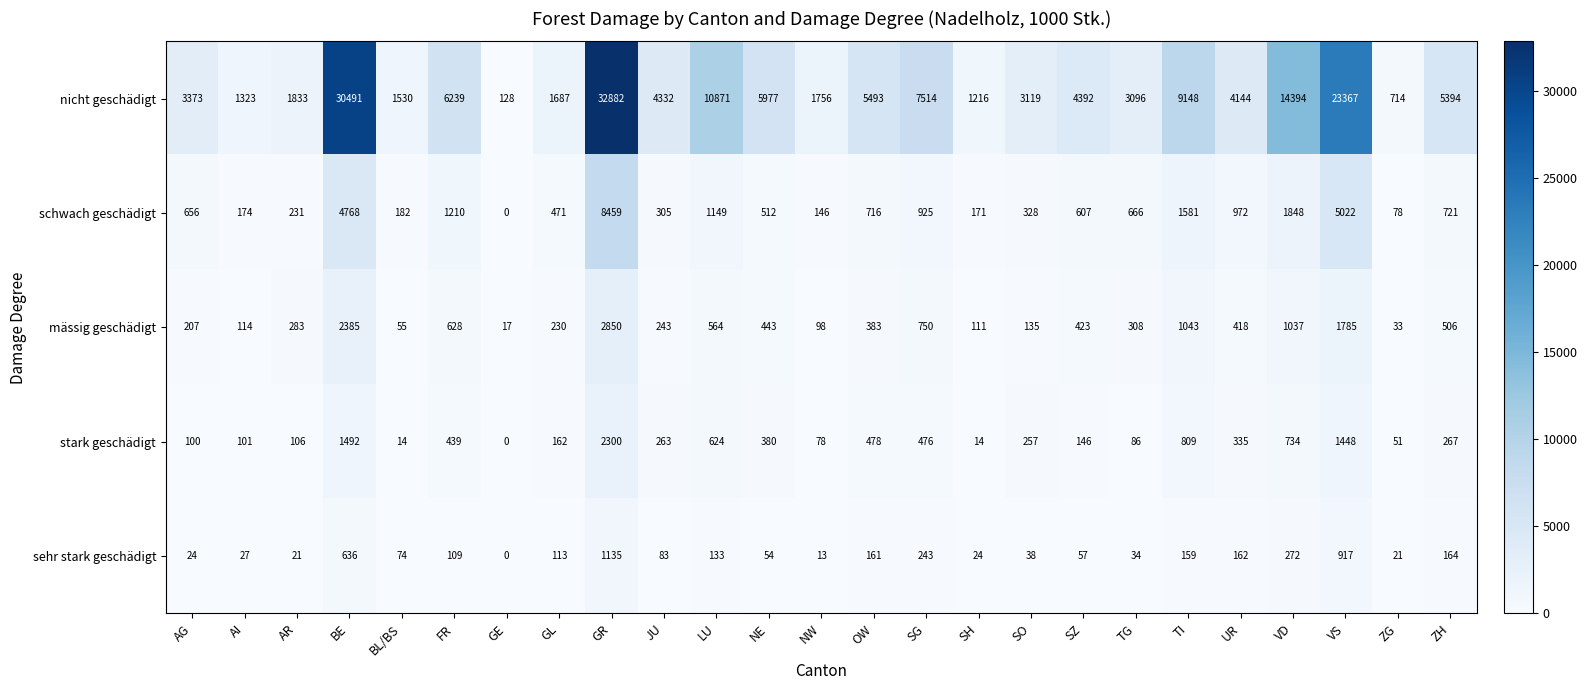

What is the difference between the second highest and minimum values in the schwach geschädigt series?

5022